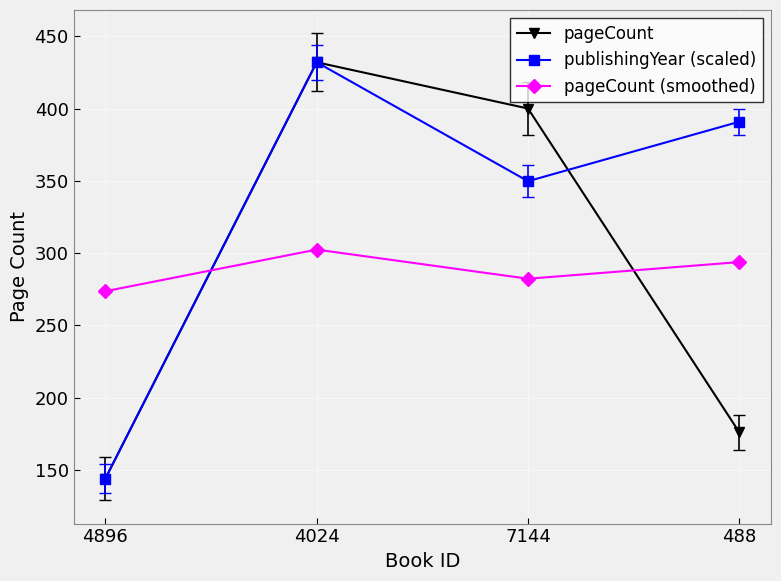

How many distinct data groups are displayed?

3